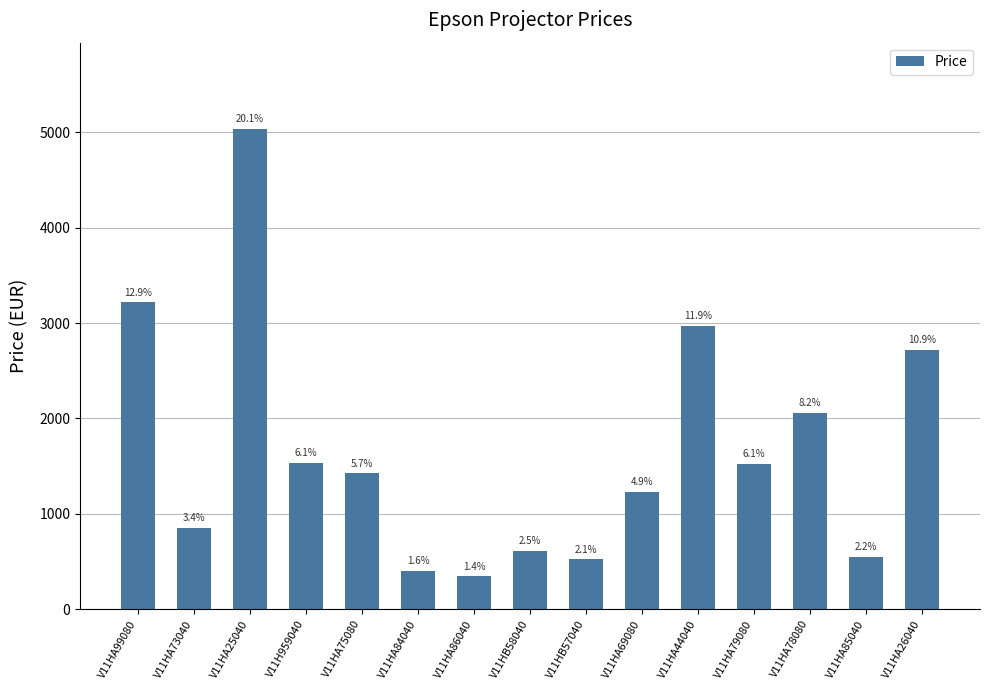

Reading left to right, list all the values displayed in this chart.

3217.5	852.5	5034.7	1534.5	1424.5	399.0	343.2	614.9	522.5	1228.7	2970.0	1523.5	2057.0	545.0	2720.0